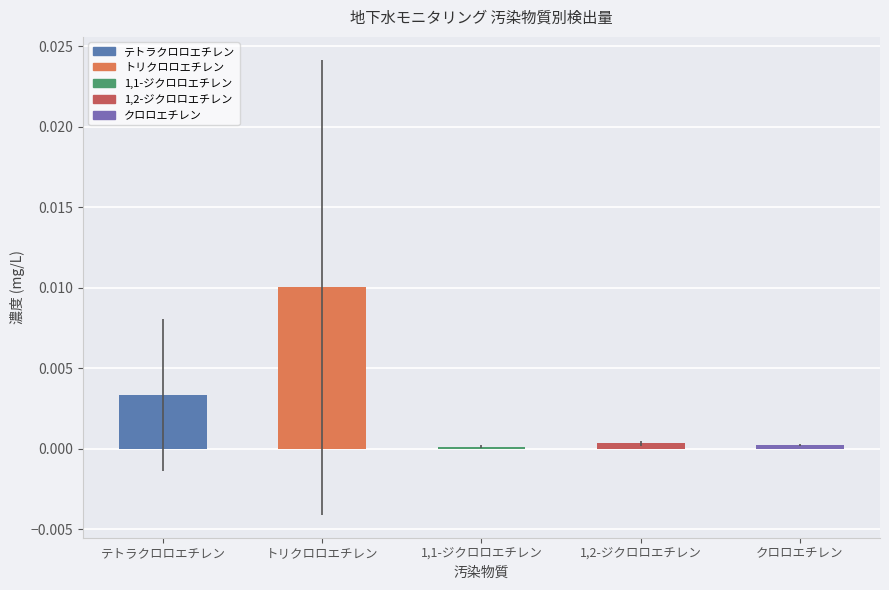

Which label corresponds to the largest value in the chart?

トリクロロエチレン